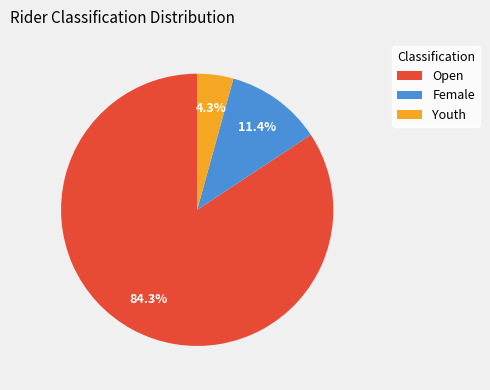

Does any single category account for the majority?

Yes